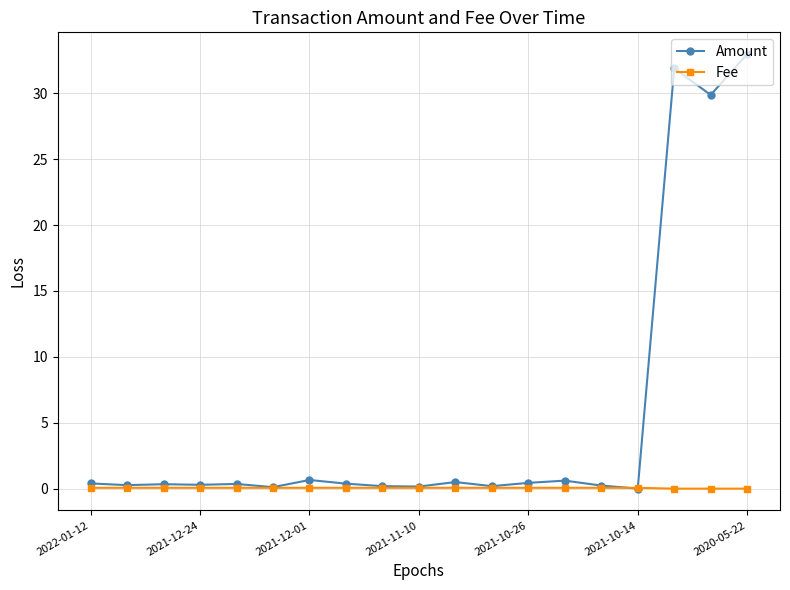

List the series in order of their peak value, highest first.

Amount, Fee